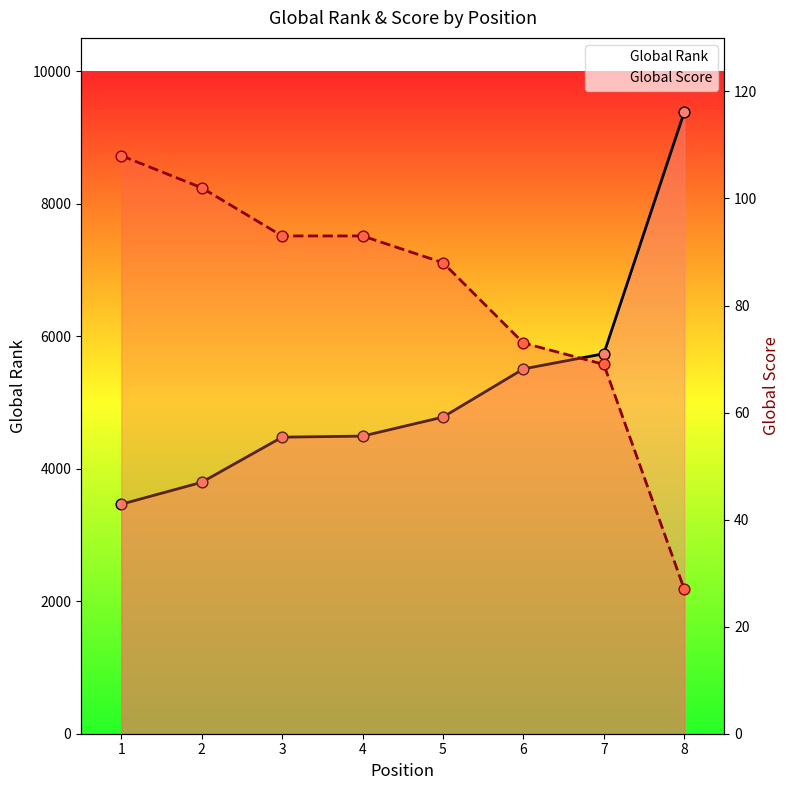

Which series has the largest Y range (max minus min)?

Global Rank